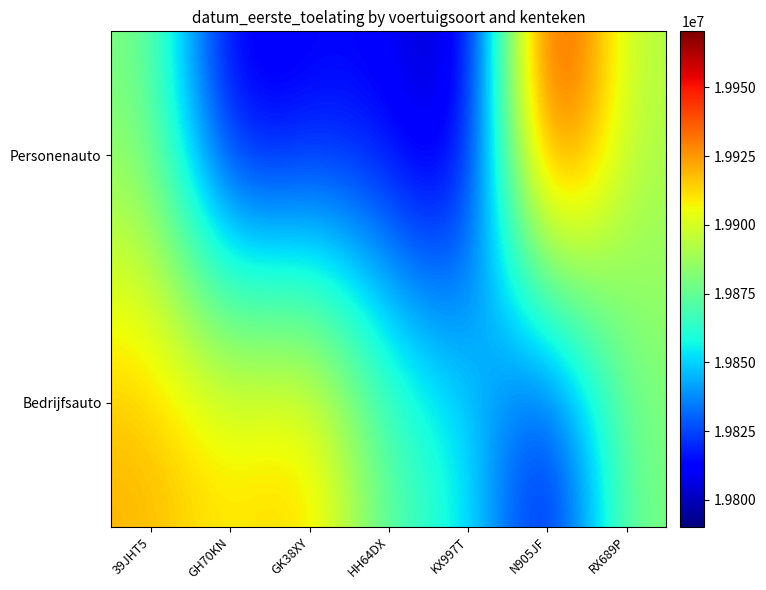

What is the total value across all series at RX689P?

39771616